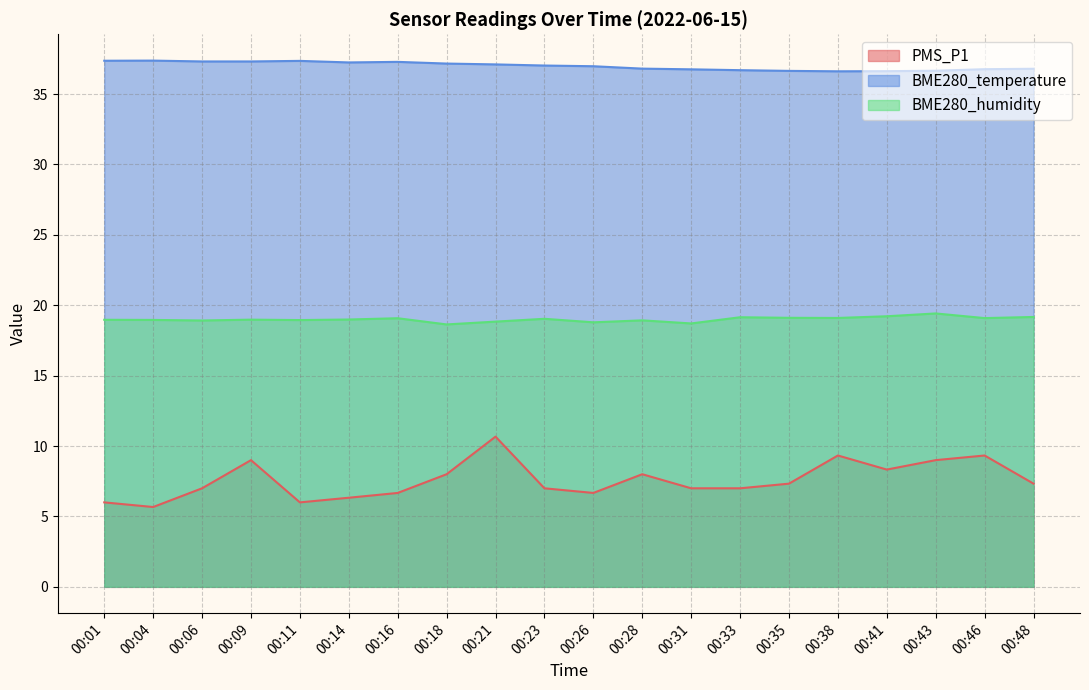

True or false: BME280_humidity and PMS_P1 intersect in this chart.

False